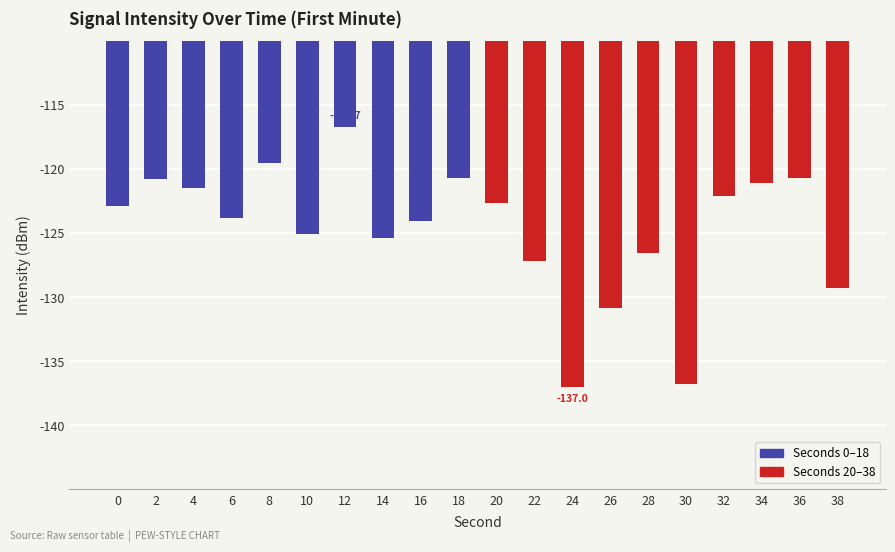

Is it true that the value at 26 is -130.8?

True